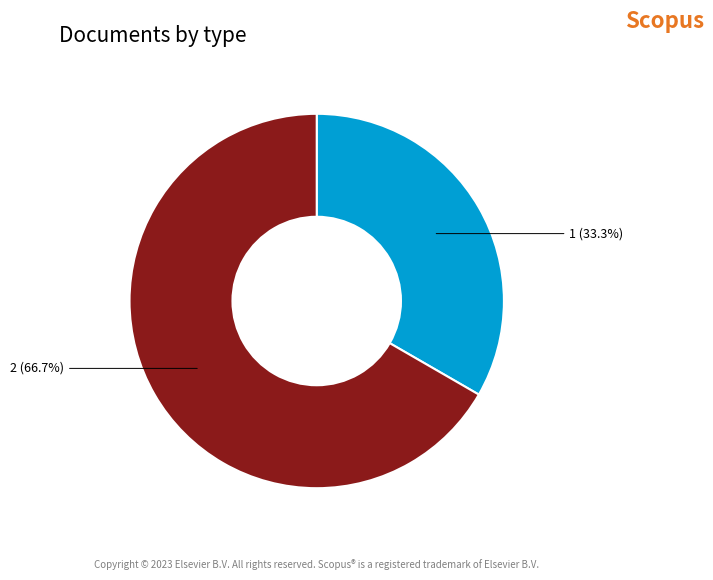

What percentage is NOT represented by 2?

33.3%